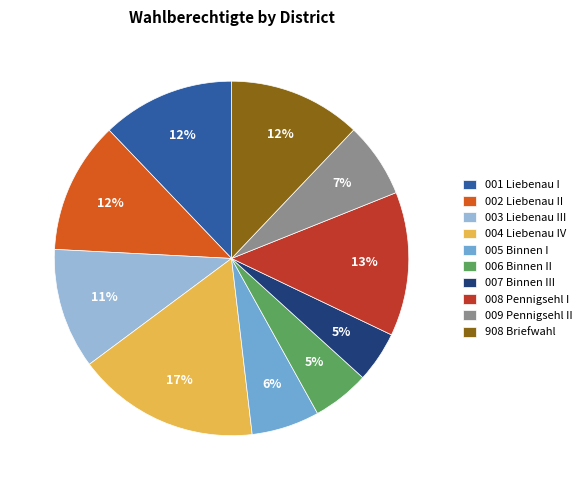

To the nearest percent, what portion does 007 Binnen III represent?

5%